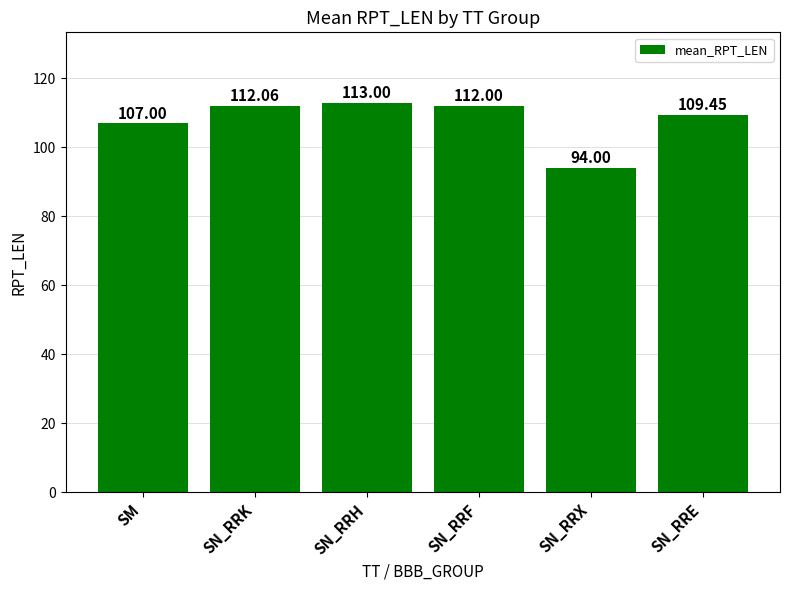

How many data points does each series have?

6